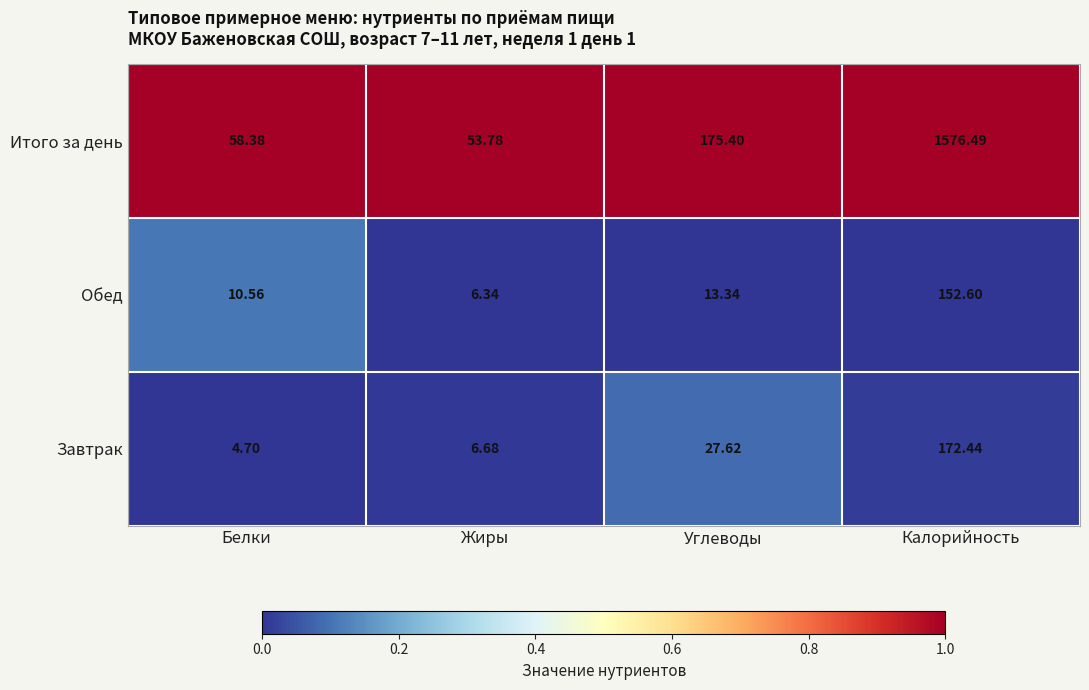

Rank the series by their maximum value, from highest to lowest.

Итого за день, Завтрак, Обед